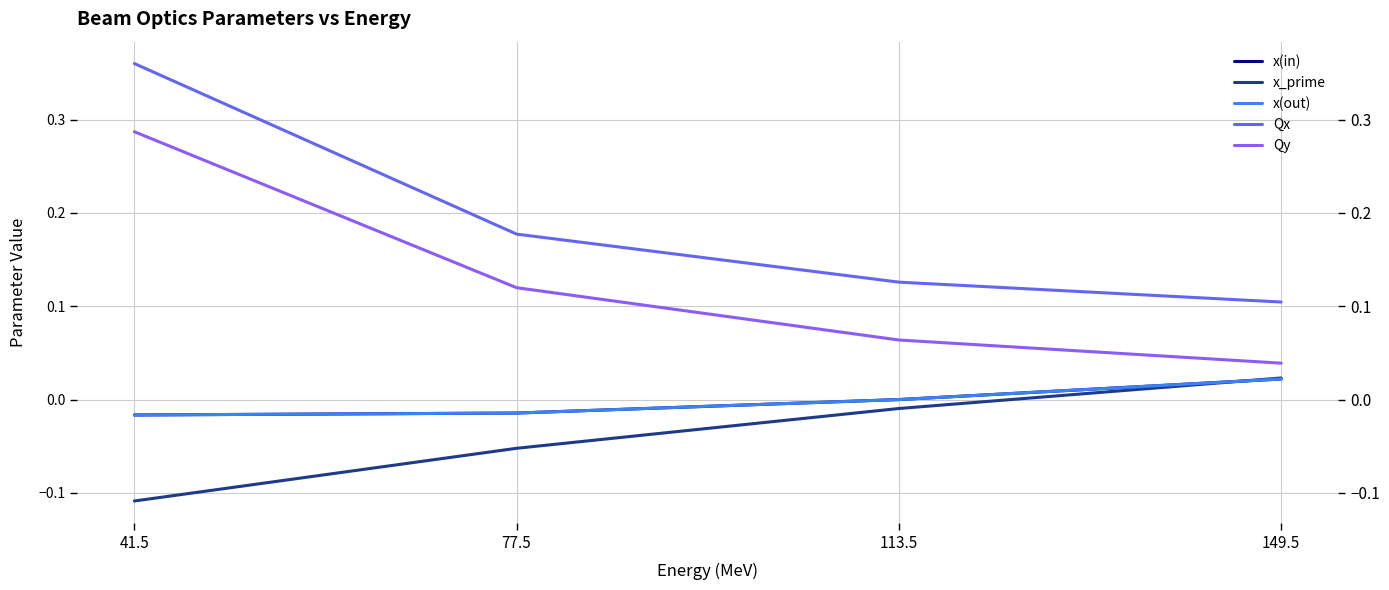

Reading left to right, list all the values displayed in this chart.

x(in): 0.0	0.0	-0.0	-0.0
x_prime: 0.0	-0.0	-0.1	-0.1
x(out): 0.0	0.0	-0.0	-0.0
Qx: 0.1	0.1	0.2	0.4
Qy: 0.0	0.1	0.1	0.3